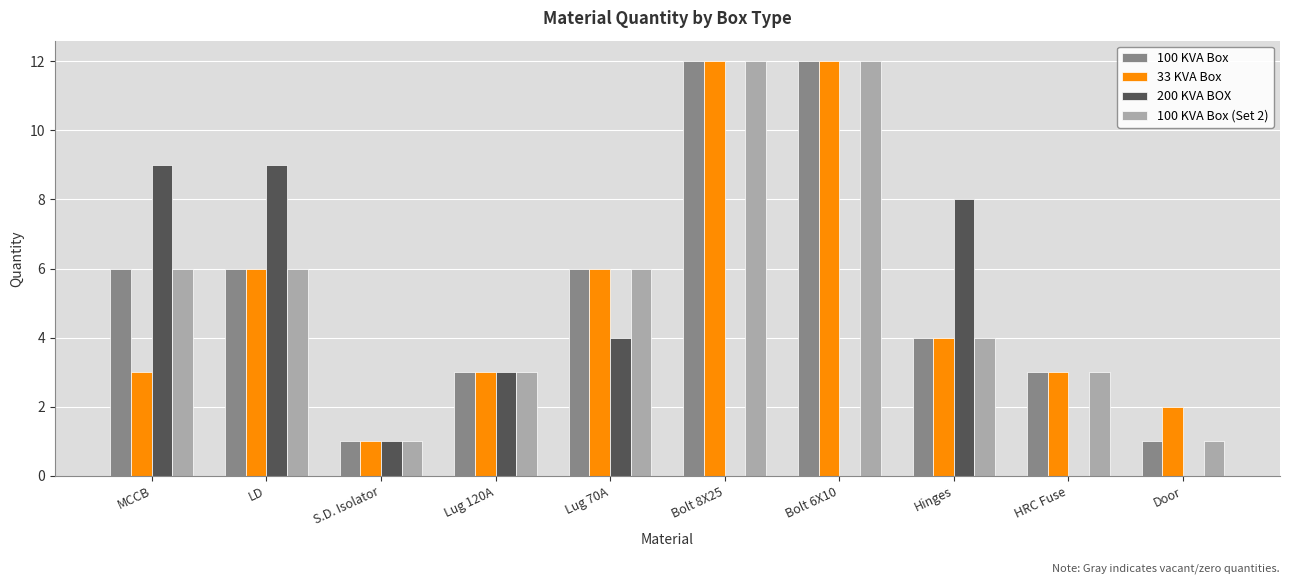

What is the highest value of the 33 KVA Box series?

12